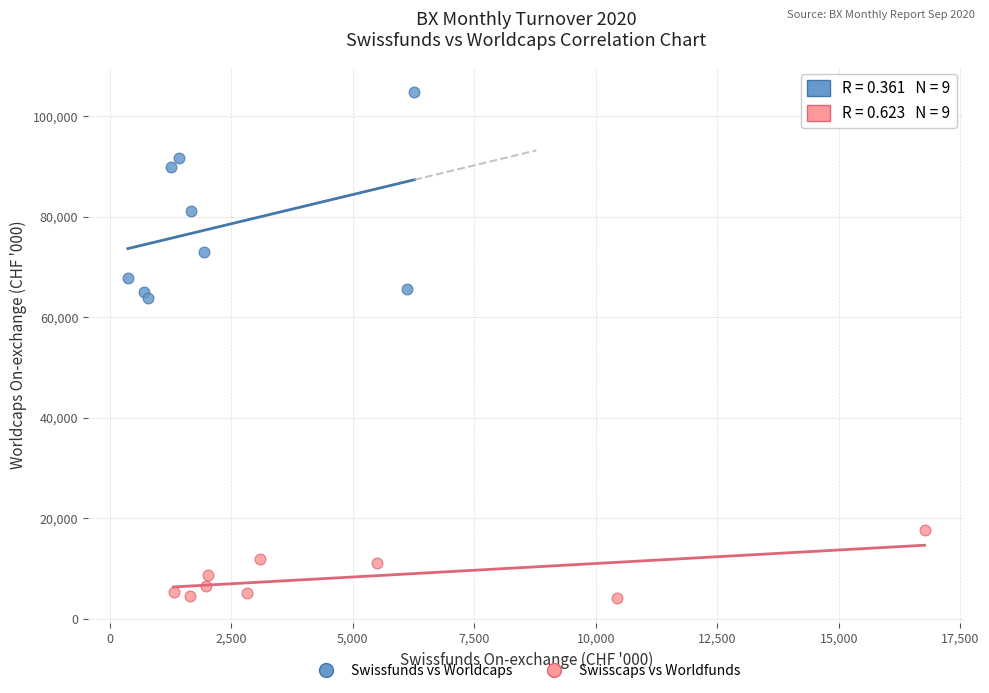

Which series contains the highest Y value?

Swissfunds vs Worldcaps